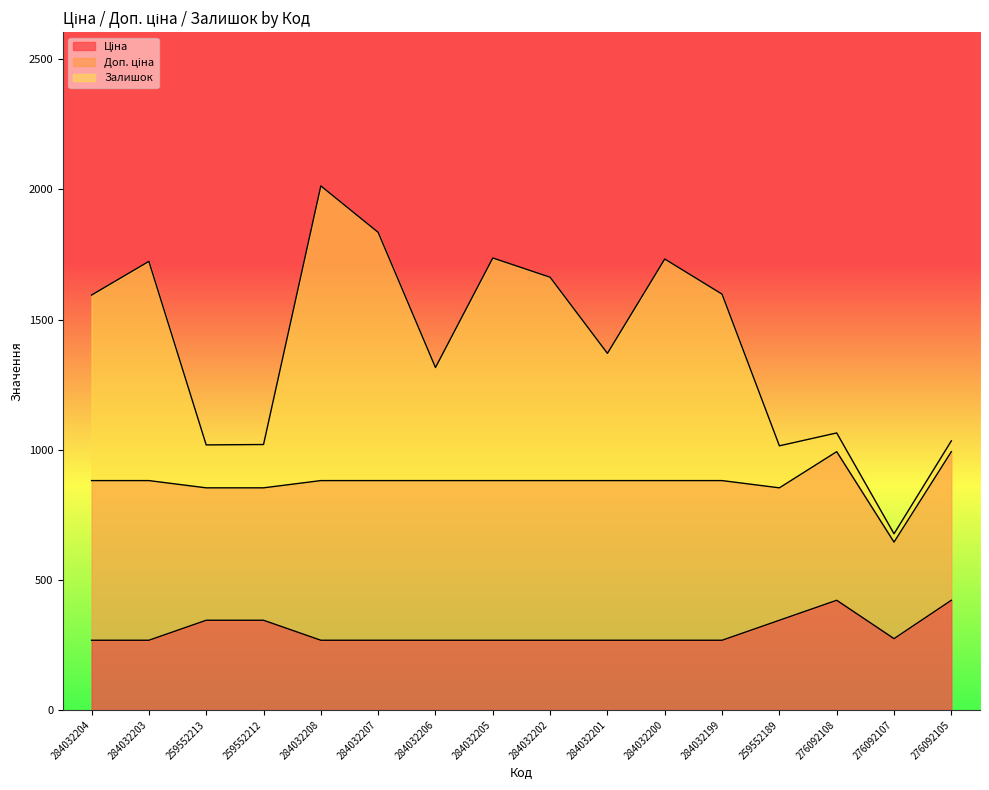

What is the total value across all series at 259552212?

1019.9